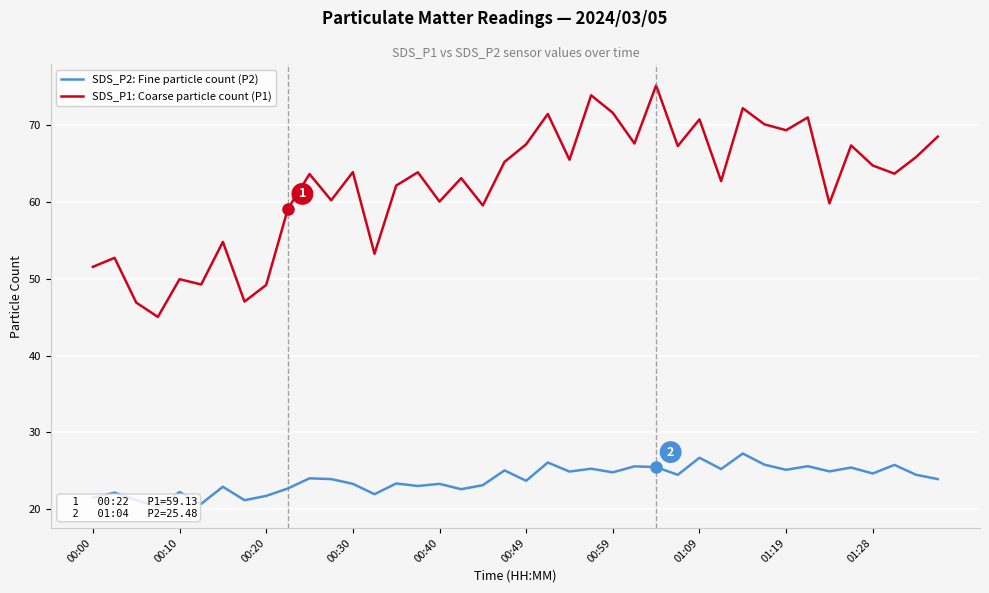

At which category is the sum across all series the highest?

26